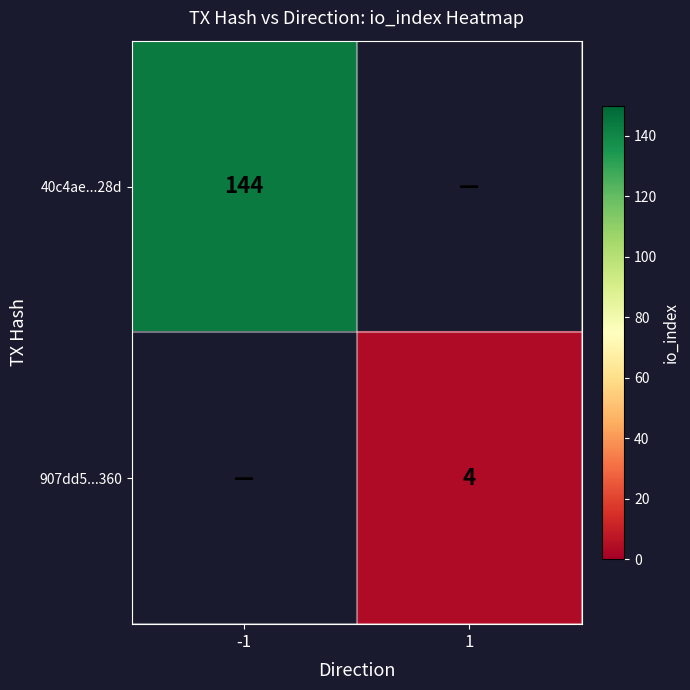

True or false: 40c4ae...28d has a value of 65 at -1.

False